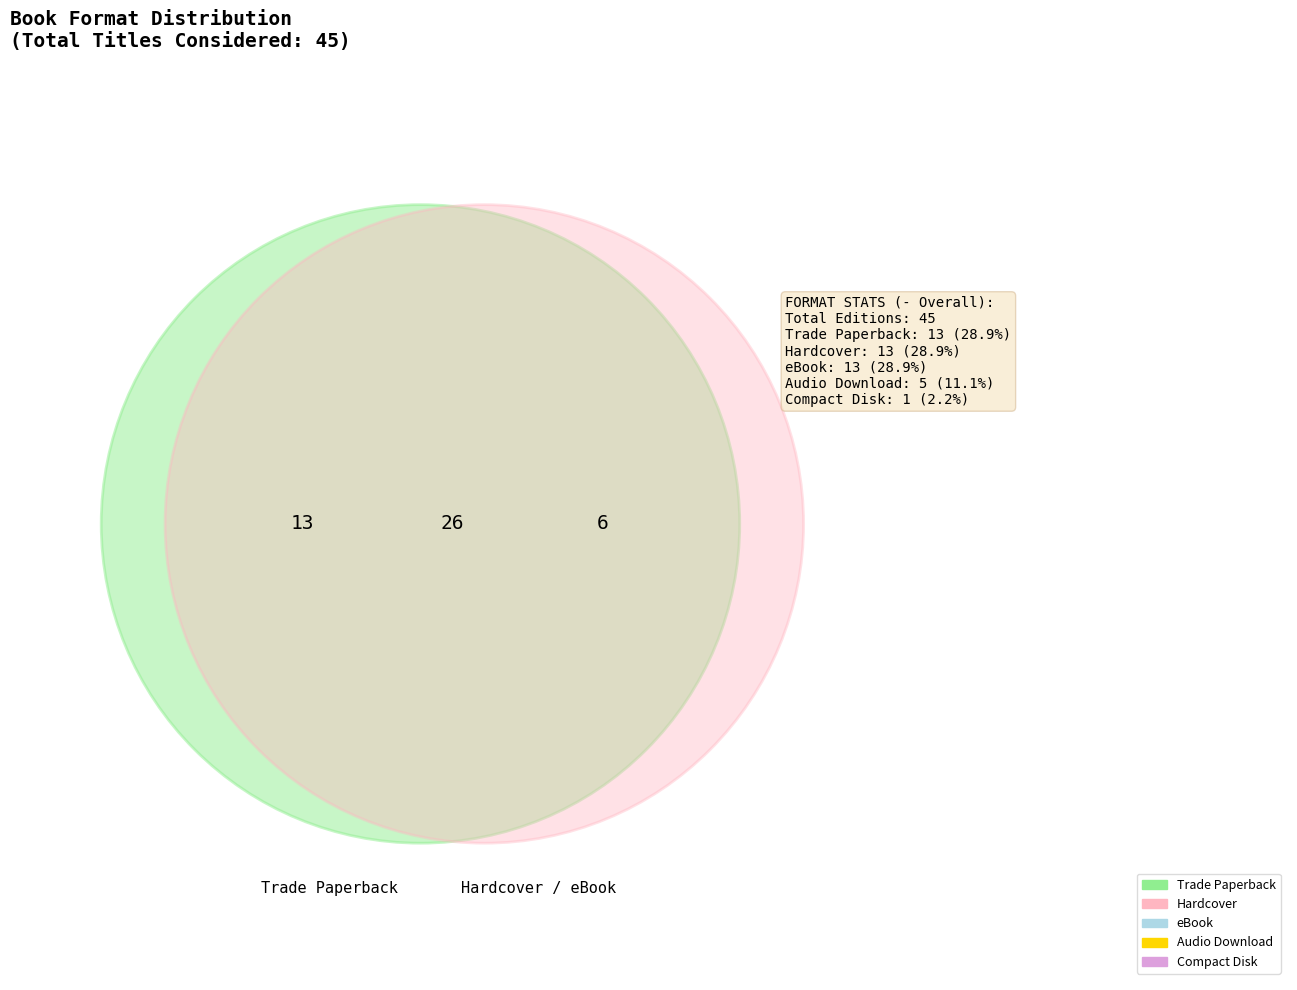

Is there a majority slice in this chart?

No